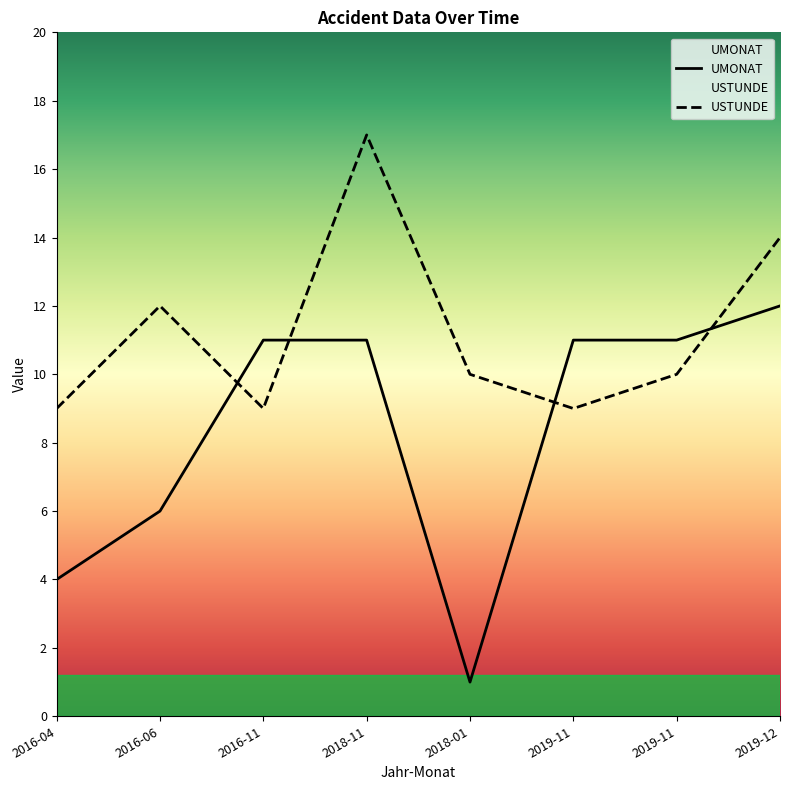

How many lines are shown in the chart?

2